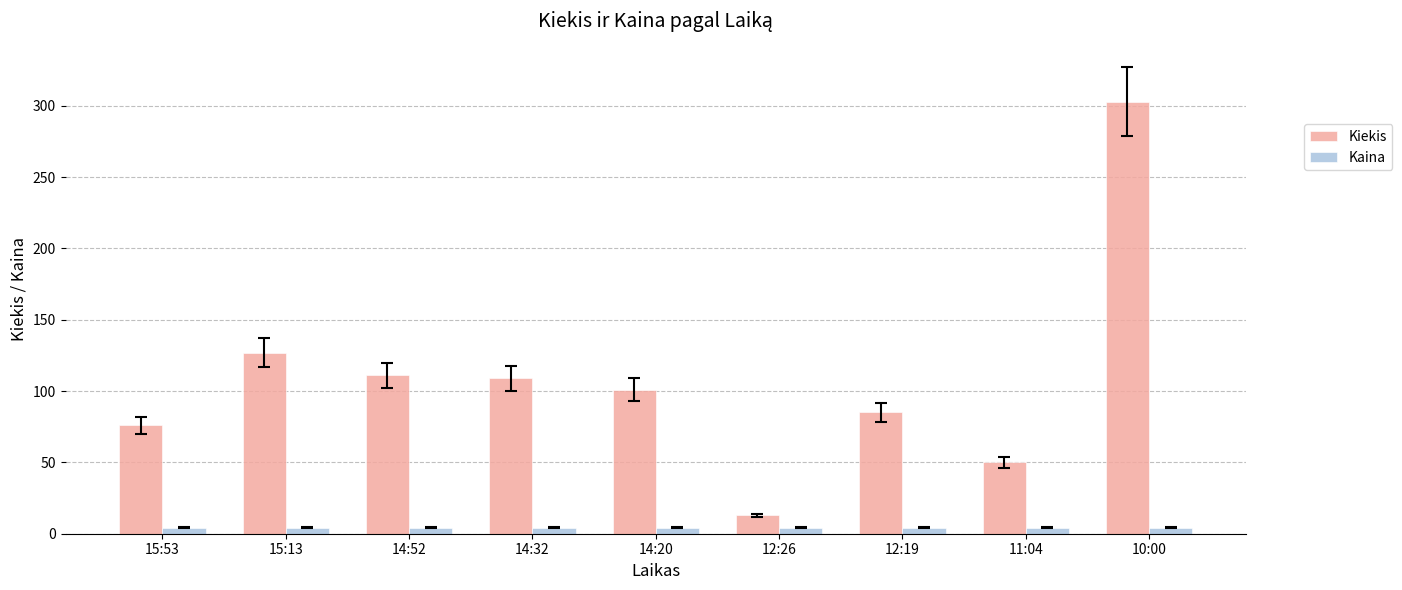

What position from the left is 14:20?

5